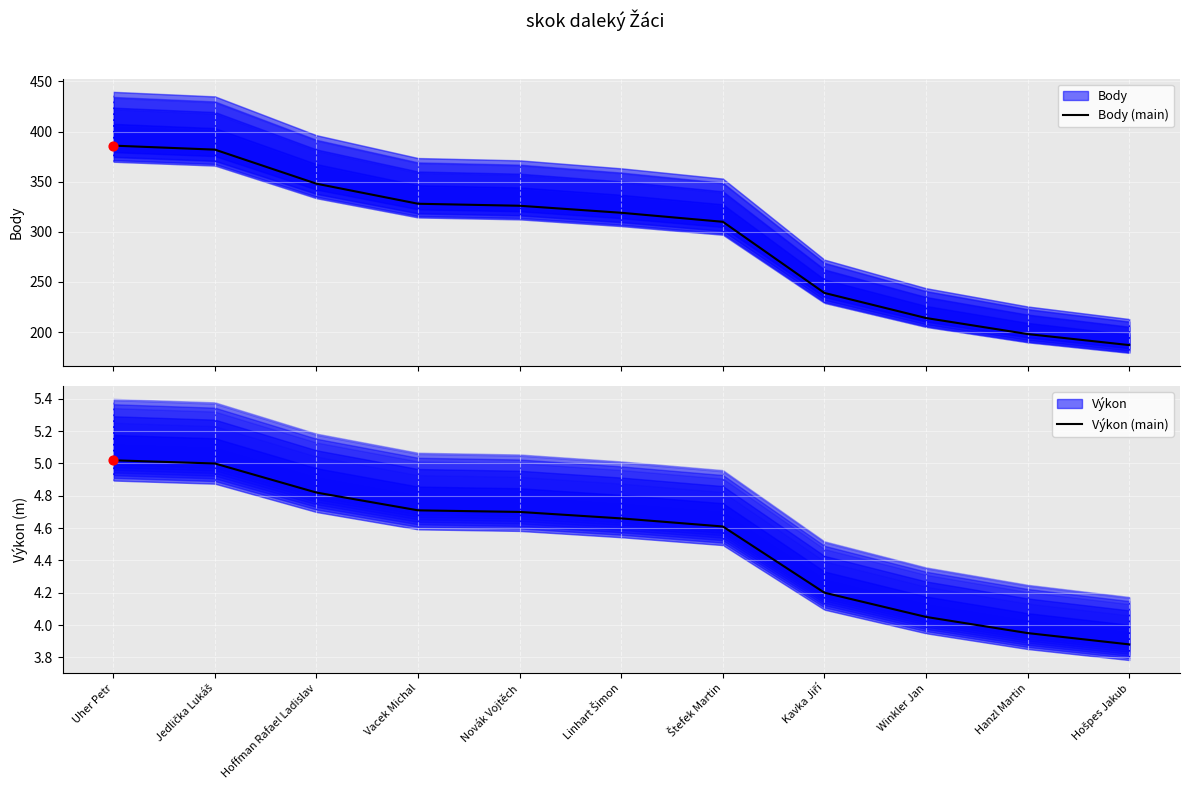

Which series reaches the maximum Y coordinate?

Body (main)